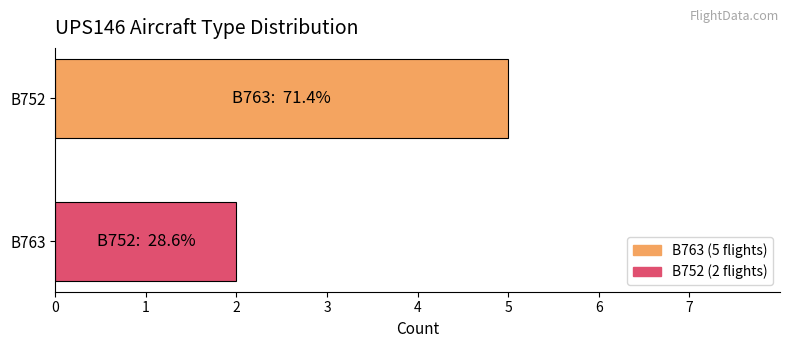

Count the number of data series in this chart.

2